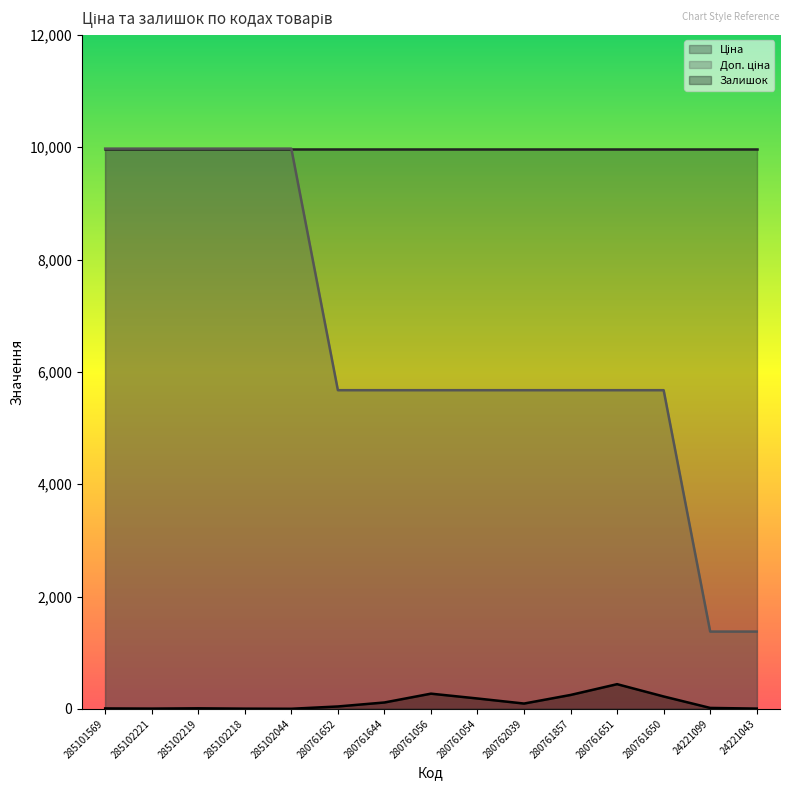

How many values in the Залишок series exceed 42?

7